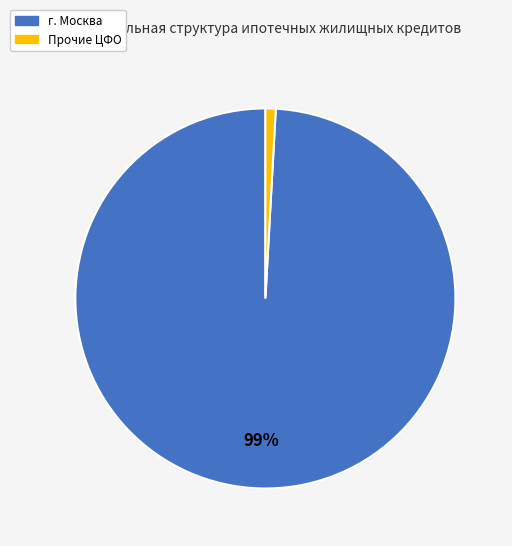

How many segments does this pie chart have?

2